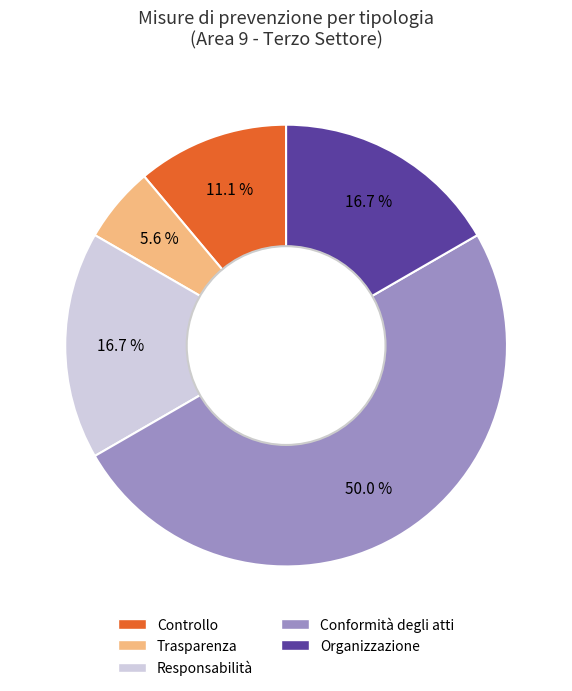

To the nearest percent, what is the combined percentage of Responsabilità and Organizzazione?

33%